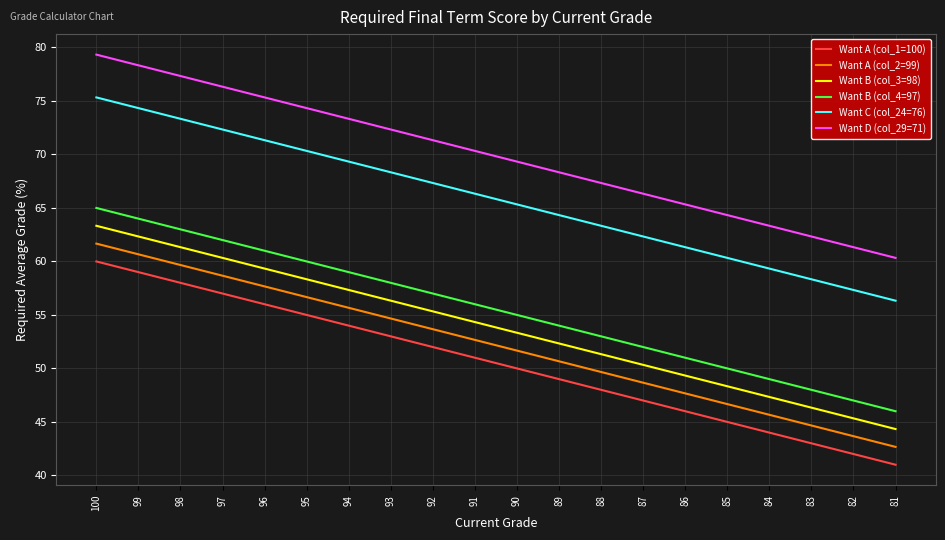

What is the difference between the second highest and minimum values in the Want B (col_3=98) series?

18.0